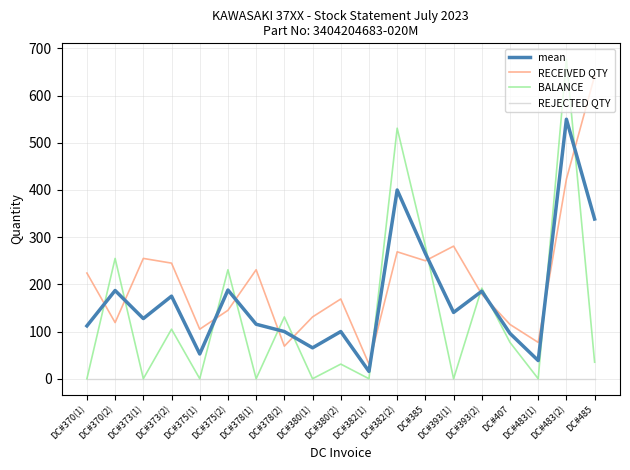

What is the average value of the RECEIVED QTY series?

208.4